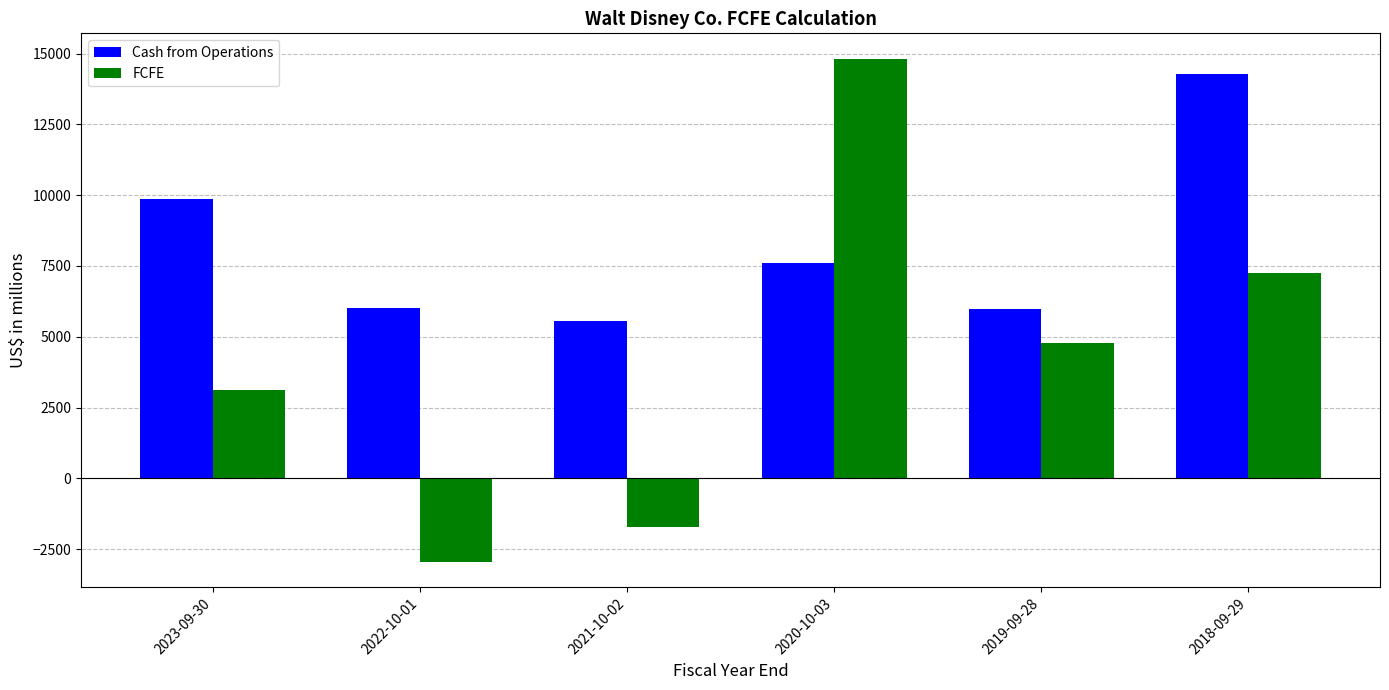

What is the minimum value shown in the chart?

-2958